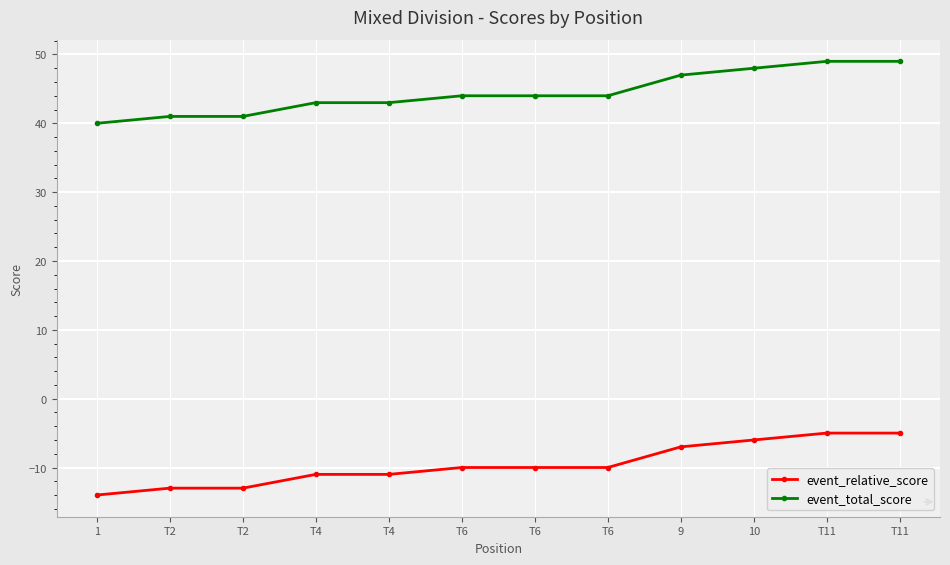

Reading right to left, extract all data points from this chart.

event_relative_score: -5	-5	-6	-7	-10	-10	-10	-11	-11	-13	-13	-14
event_total_score: 49	49	48	47	44	44	44	43	43	41	41	40